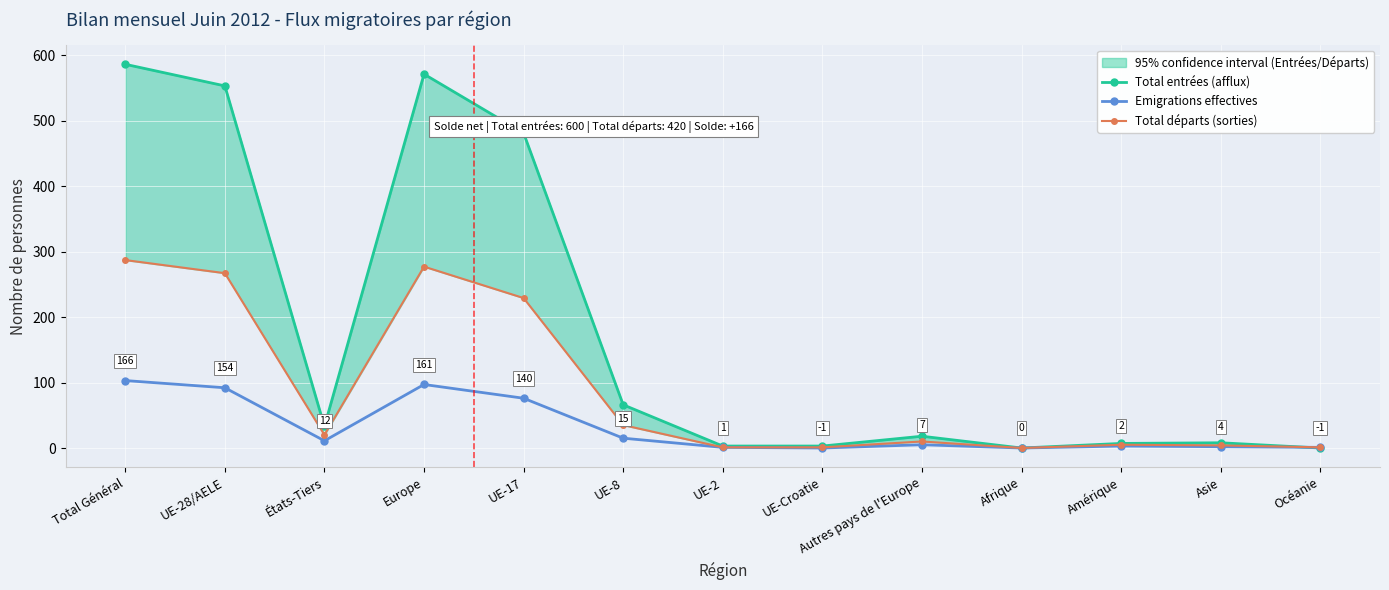

How many times do Total entrées (afflux) and Emigrations effectives cross each other?

1